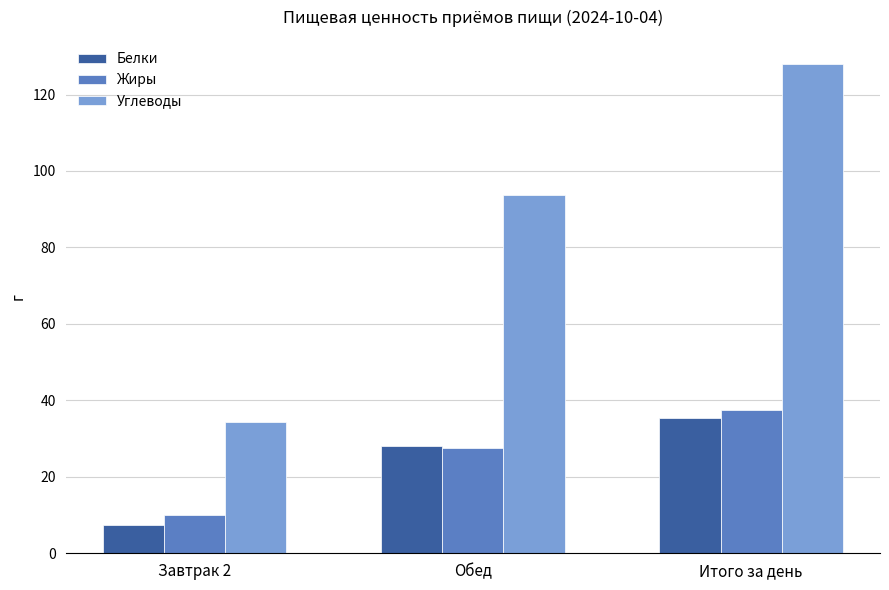

Rank the categories by Углеводы value from highest to lowest.

Итого за день, Обед, Завтрак 2